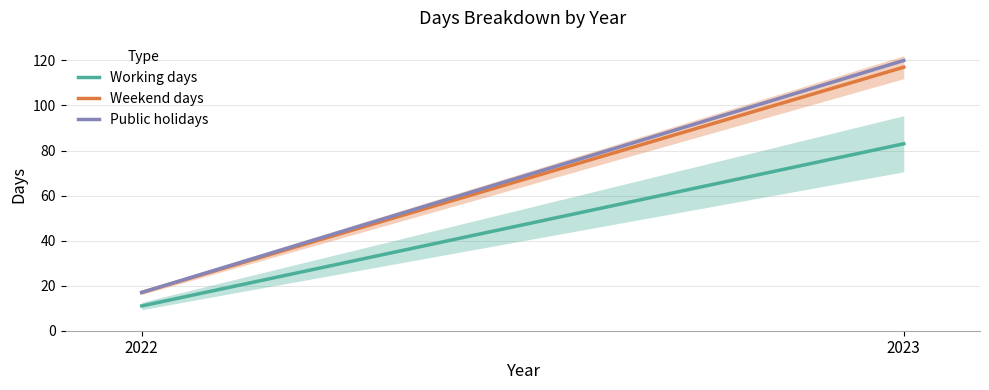

True or false: Weekend days has a value of 17 at 2022.

True